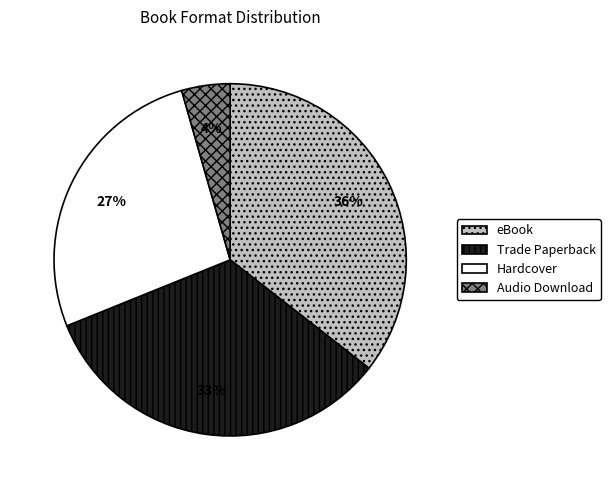

Which has a higher value, Trade Paperback or eBook?

eBook